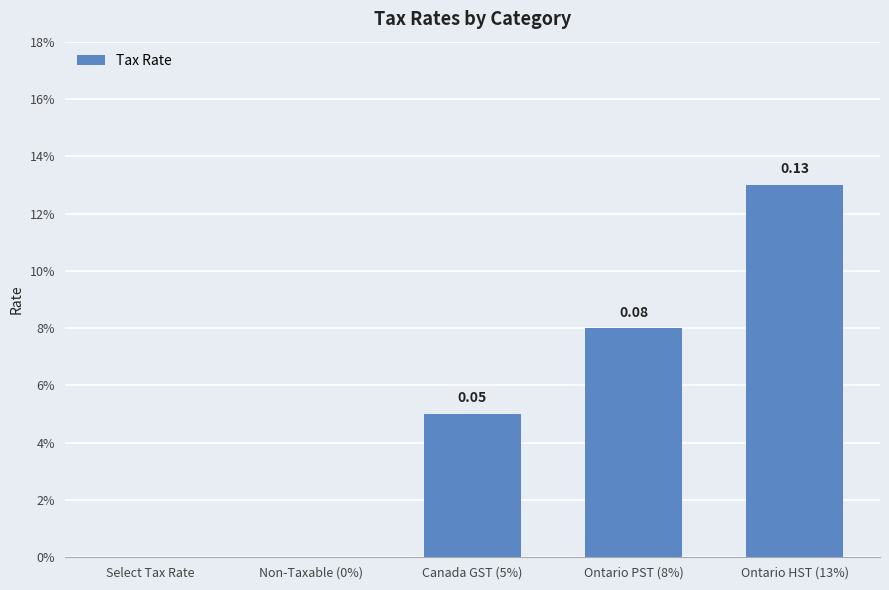

Reading left to right, extract all data points from this chart.

Select Tax Rate=0.0	Non-Taxable (0%)=0.0	Canada GST (5%)=0.1	Ontario PST (8%)=0.1	Ontario HST (13%)=0.1